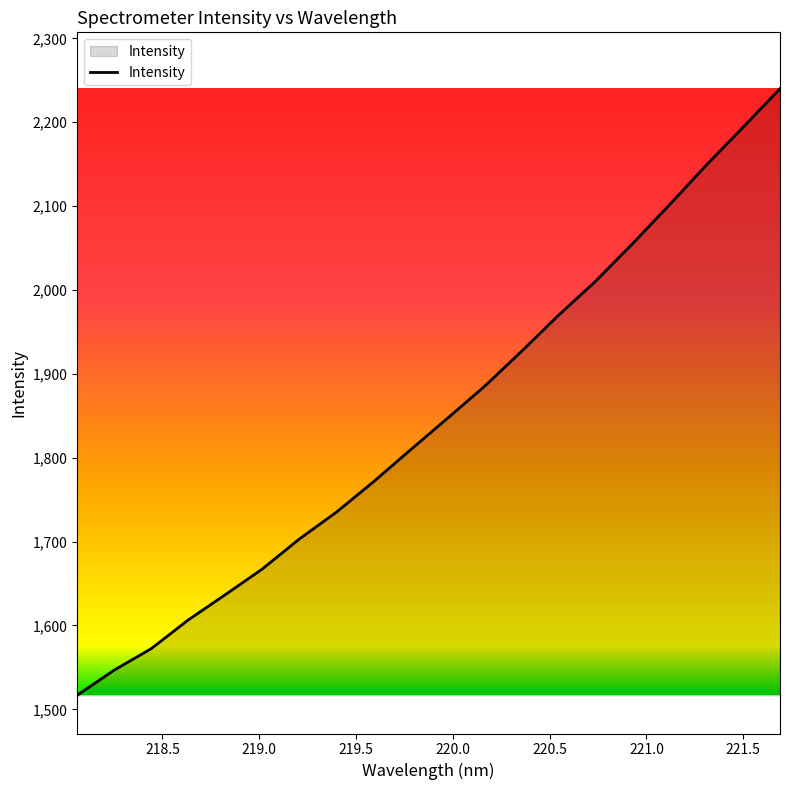

What is the smallest value displayed?

1516.7